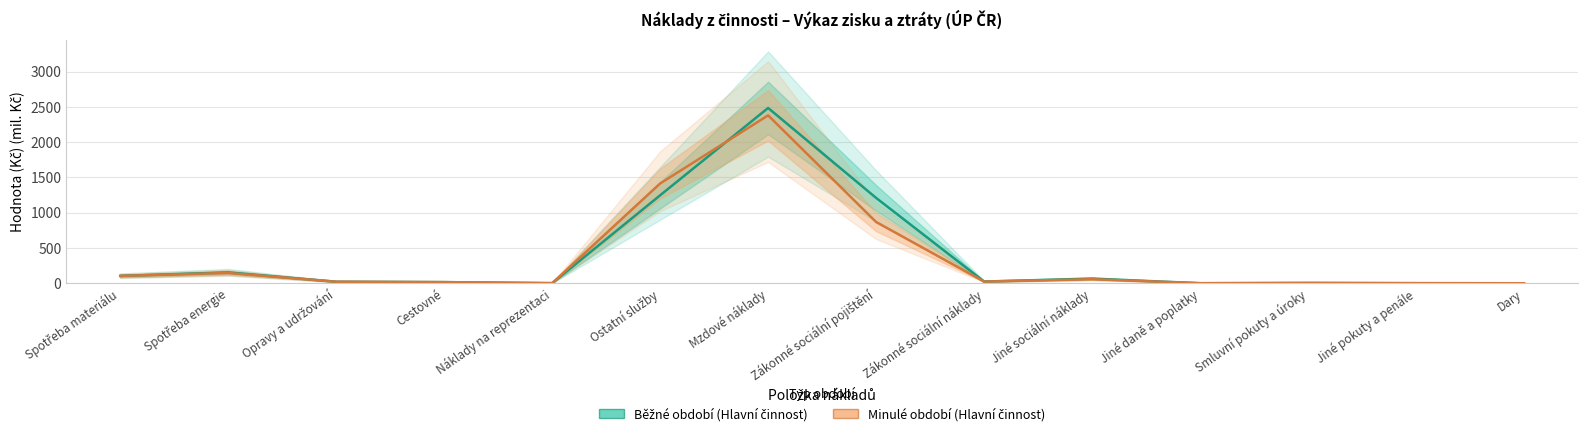

True or false: Běžné období (Hlavní činnost) has more than 0 points higher than both neighbors.

True